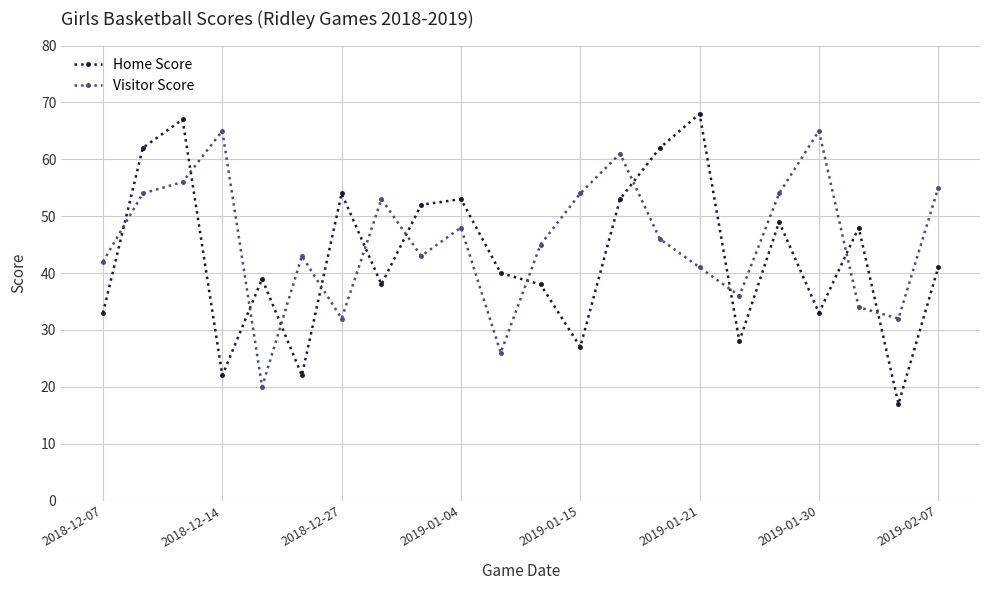

What are all the series names shown in the legend?

Home Score, Visitor Score